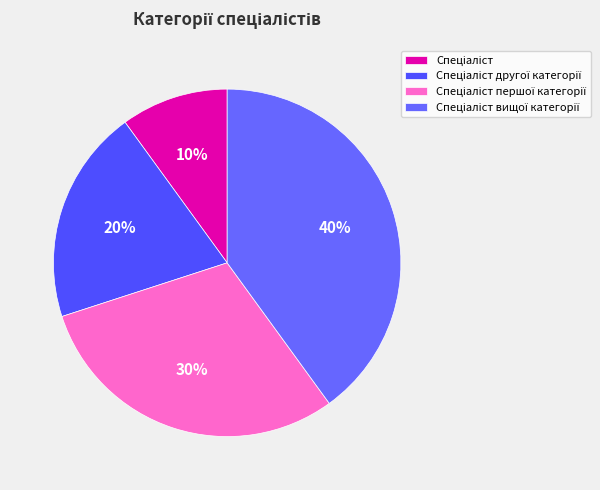

How many segments does this pie chart have?

4